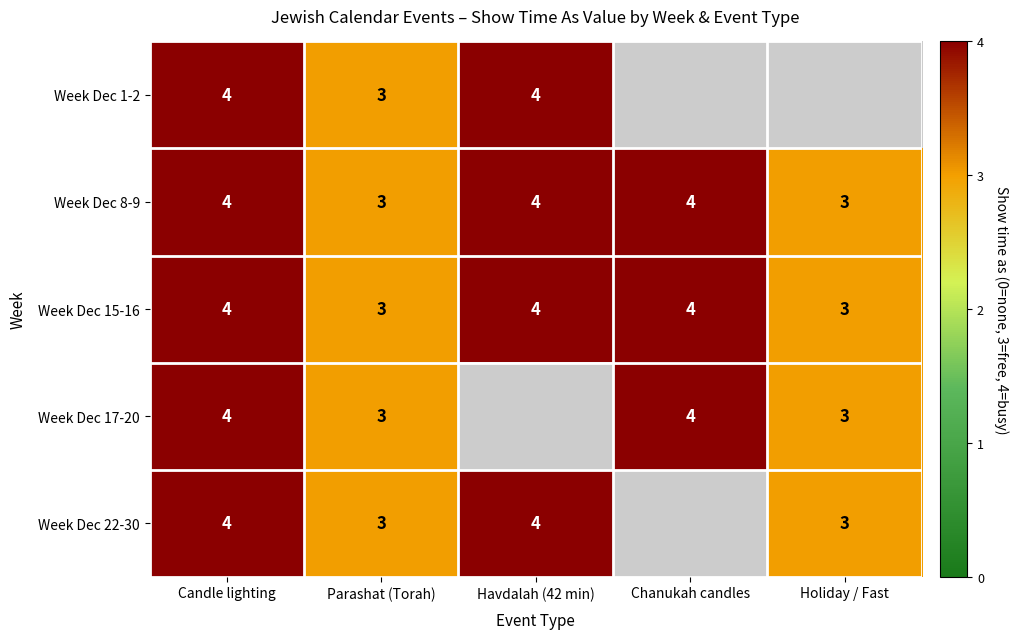

What is the difference between the maximum and minimum values in the Week Dec 15-16 series?

1